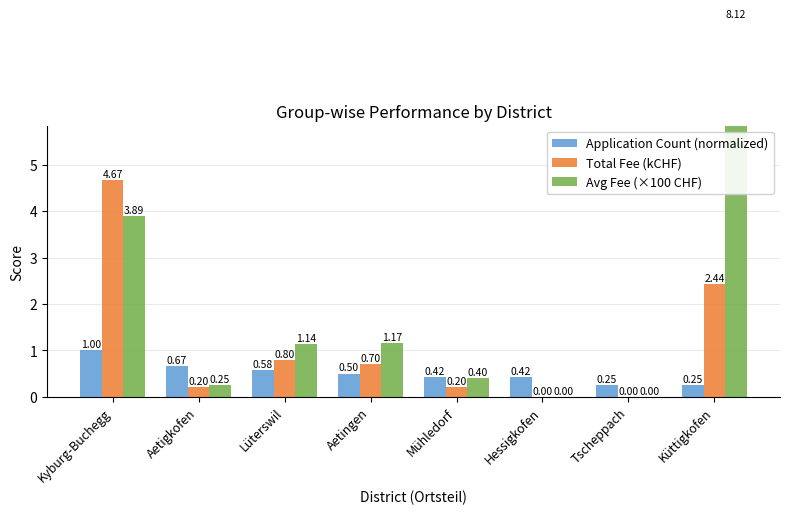

Between Kyburg-Buchegg and Lüterswil, which is larger?

Kyburg-Buchegg